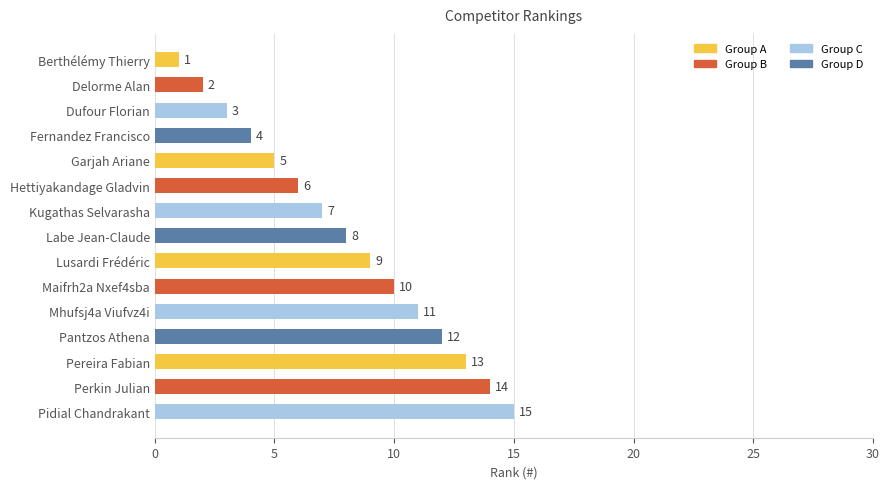

What is the difference between the maximum and minimum values?

14